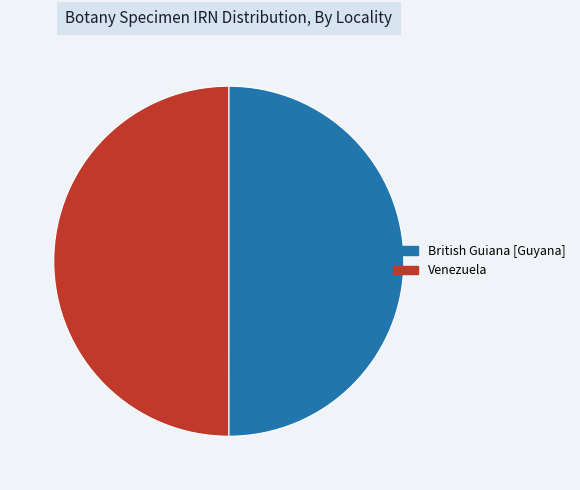

True or false: British Guiana [Guyana] accounts for 59% of the total.

False